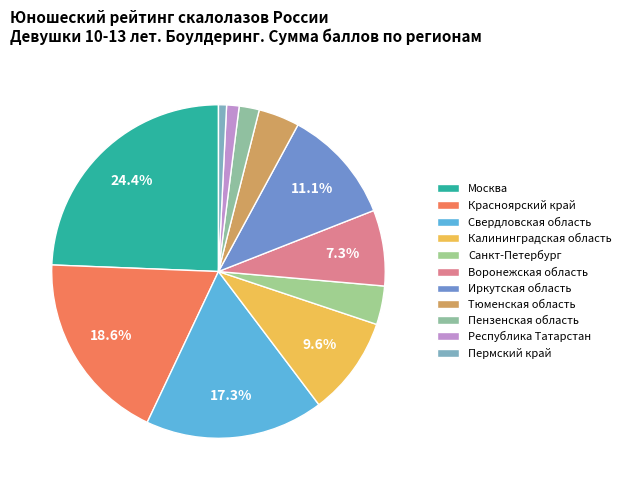

What is the ratio of the value at Пермский край to the value at Пензенская область?

0.4